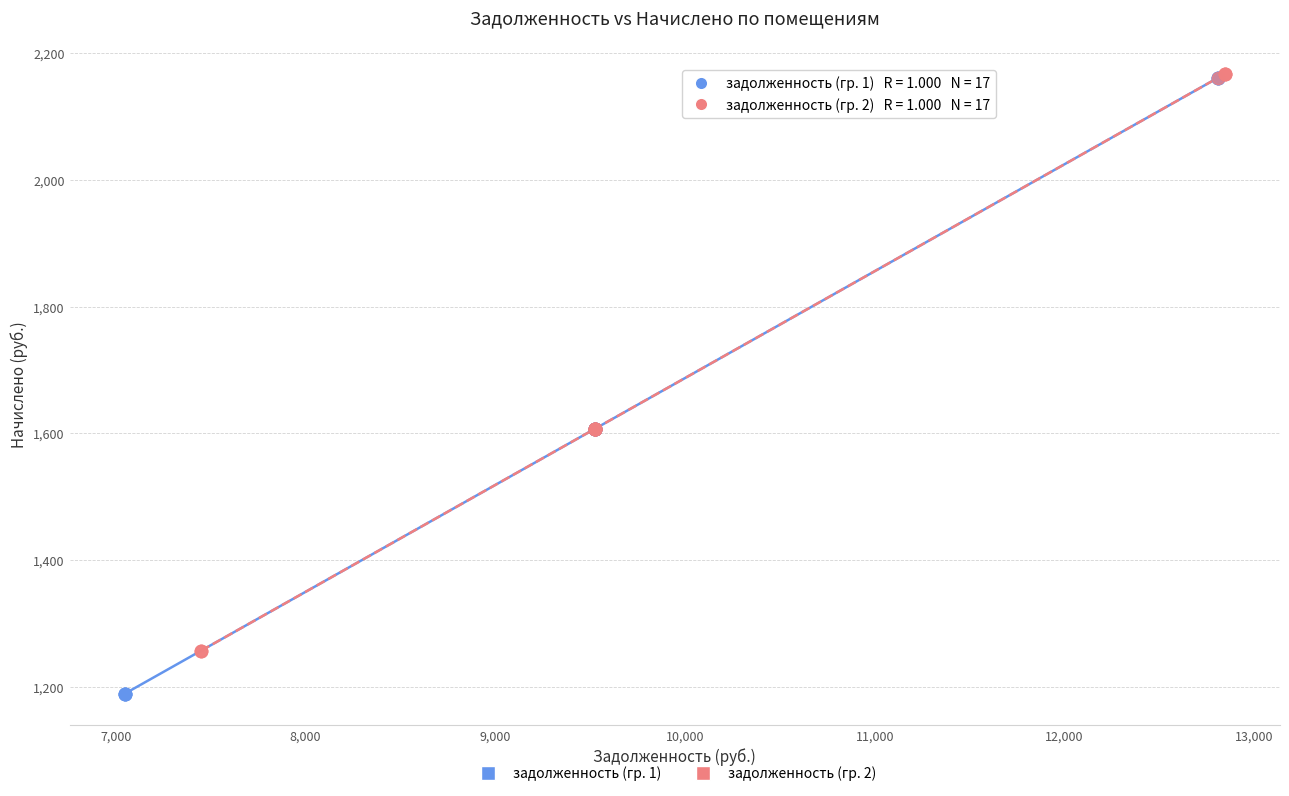

What are all the series names shown in the legend?

задолженность (гр. 1), задолженность (гр. 2)